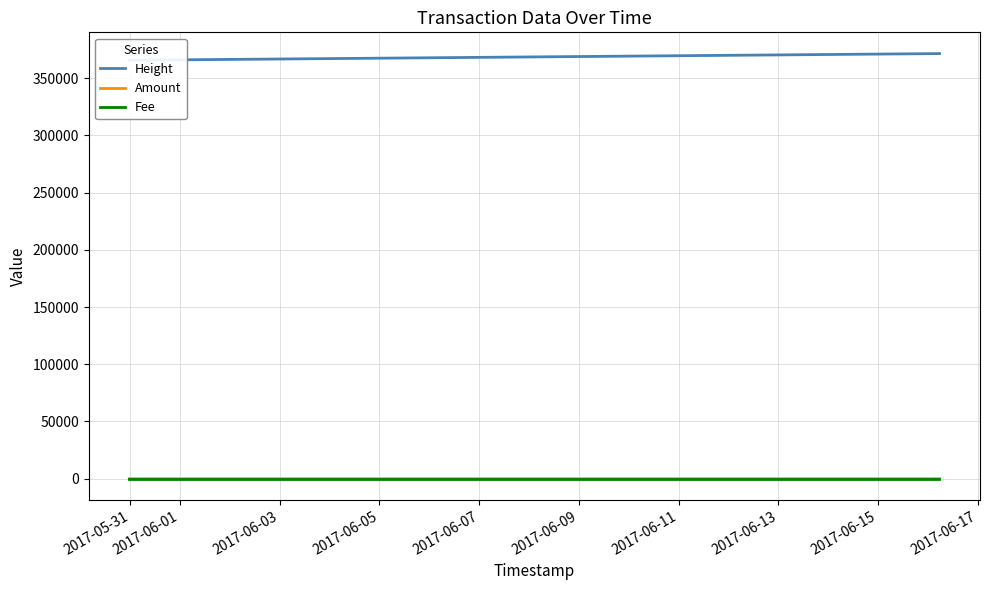

True or false: Fee and Height cross at least once.

False